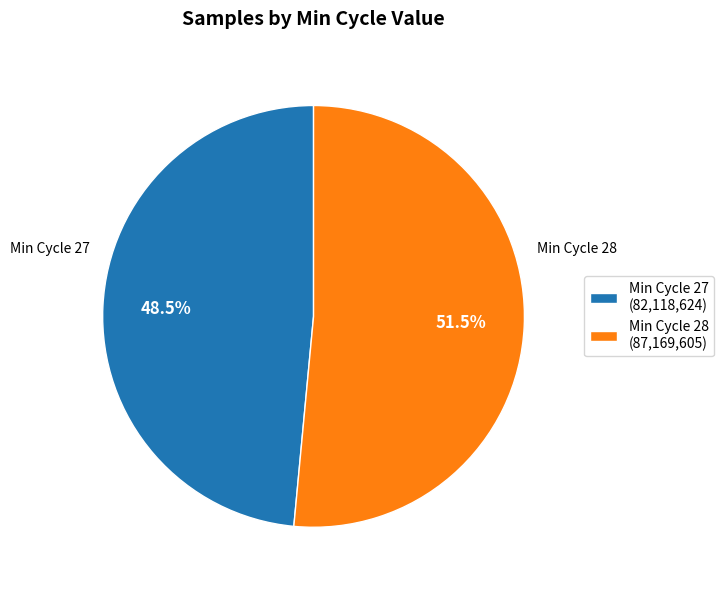

To the nearest percent, what is the average slice percentage?

50%